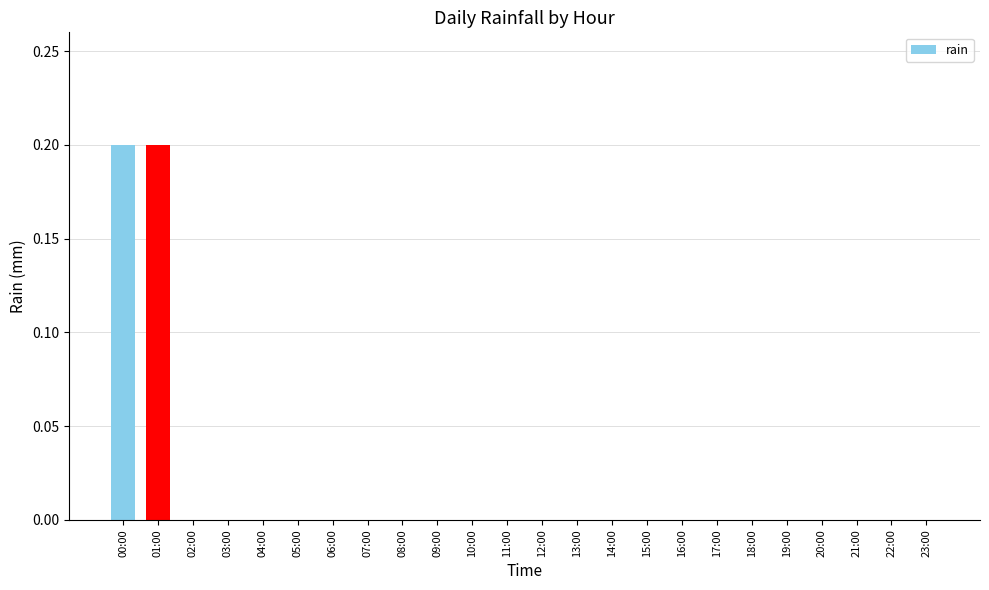

Reading left to right, extract all data points from this chart.

00:00=0.2	01:00=0.2	02:00=0.0	03:00=0.0	04:00=0.0	05:00=0.0	06:00=0.0	07:00=0.0	08:00=0.0	09:00=0.0	10:00=0.0	11:00=0.0	12:00=0.0	13:00=0.0	14:00=0.0	15:00=0.0	16:00=0.0	17:00=0.0	18:00=0.0	19:00=0.0	20:00=0.0	21:00=0.0	22:00=0.0	23:00=0.0